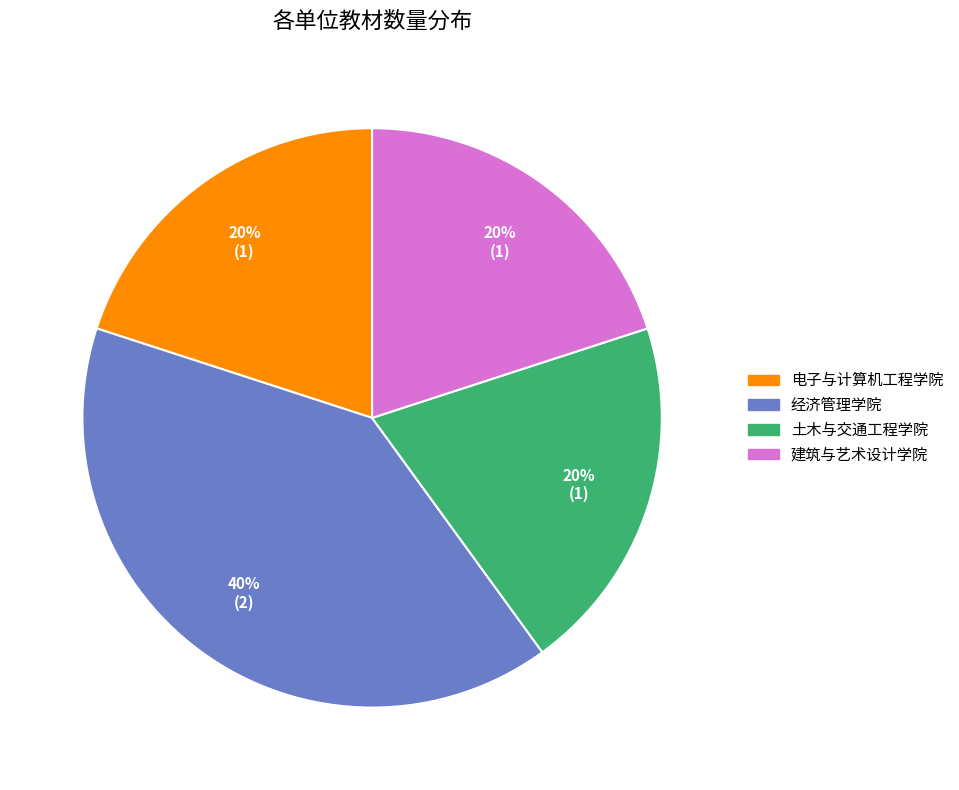

True or false: 经济管理学院 accounts for 55% of the total.

False